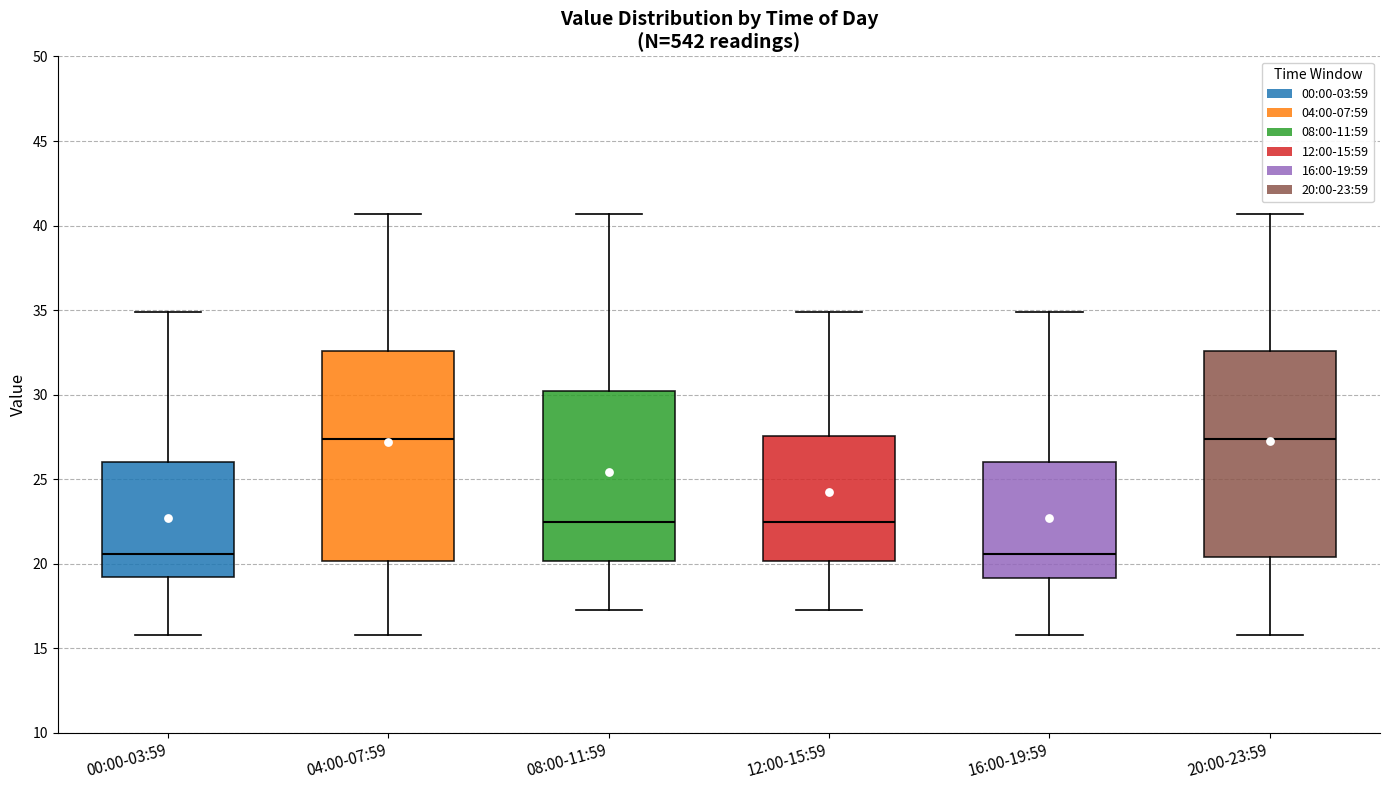

Reading left to right, read every box against the y-axis: the position of its median line, the range the box covers, and the ends of its whiskers. The values are not printed on the chart, so give them approximately, as read against the axis.

00:00-03:59: median 20.5, box 19.0 to 26.0, whiskers 16.0 to 35.0
04:00-07:59: median 27.5, box 20.0 to 32.5, whiskers 16.0 to 40.5
08:00-11:59: median 22.5, box 20.0 to 30.0, whiskers 17.5 to 40.5
12:00-15:59: median 22.5, box 20.0 to 27.5, whiskers 17.5 to 35.0
16:00-19:59: median 20.5, box 19.0 to 26.0, whiskers 16.0 to 35.0
20:00-23:59: median 27.5, box 20.5 to 32.5, whiskers 16.0 to 40.5